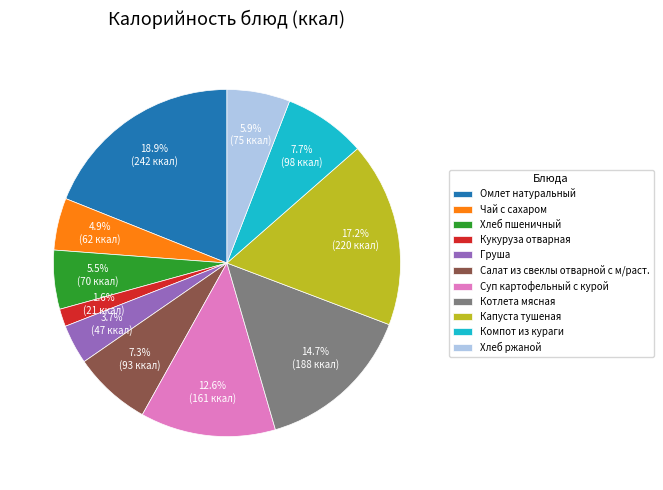

To the nearest percent, what is the combined percentage of Котлета мясная and Капуста тушеная?

32%